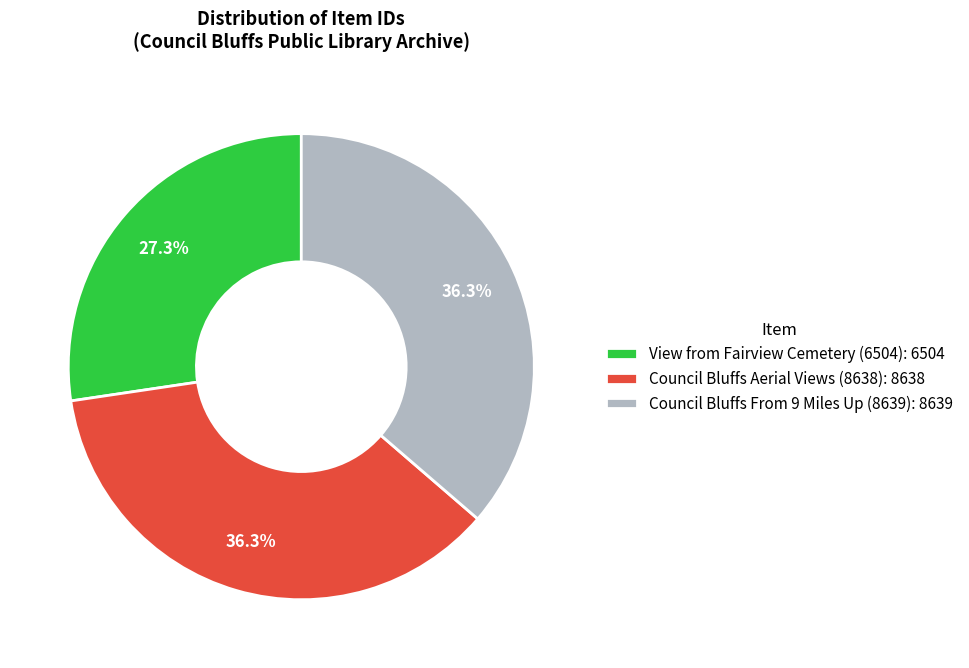

Which has a higher value, Council Bluffs From 9 Miles Up (8639) or View from Fairview Cemetery (6504)?

Council Bluffs From 9 Miles Up (8639)